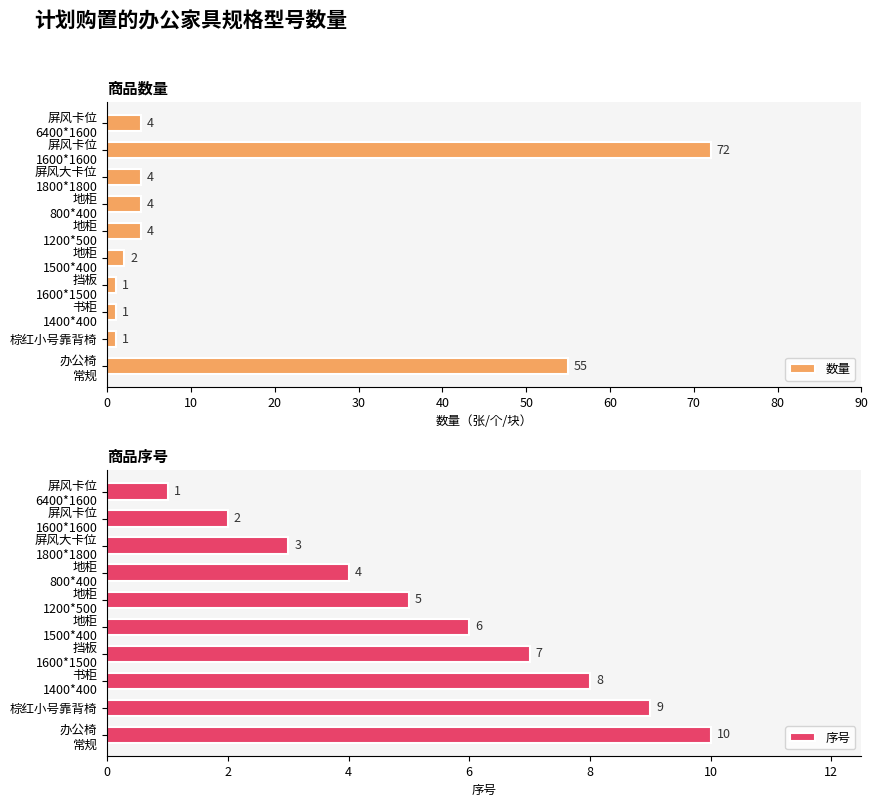

Which series has the largest range (max minus min)?

数量